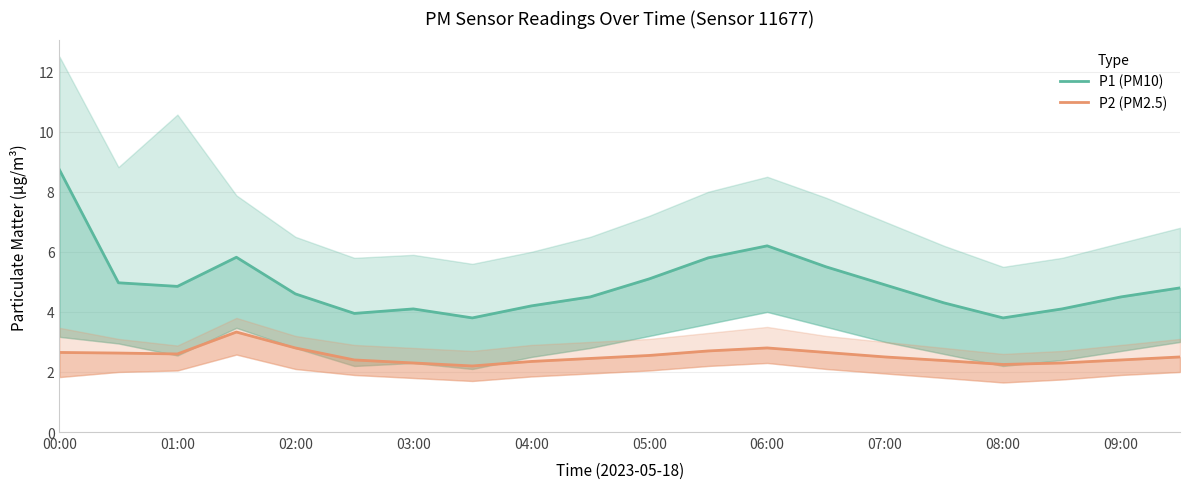

At how many categories does at least one series exceed 5?

6